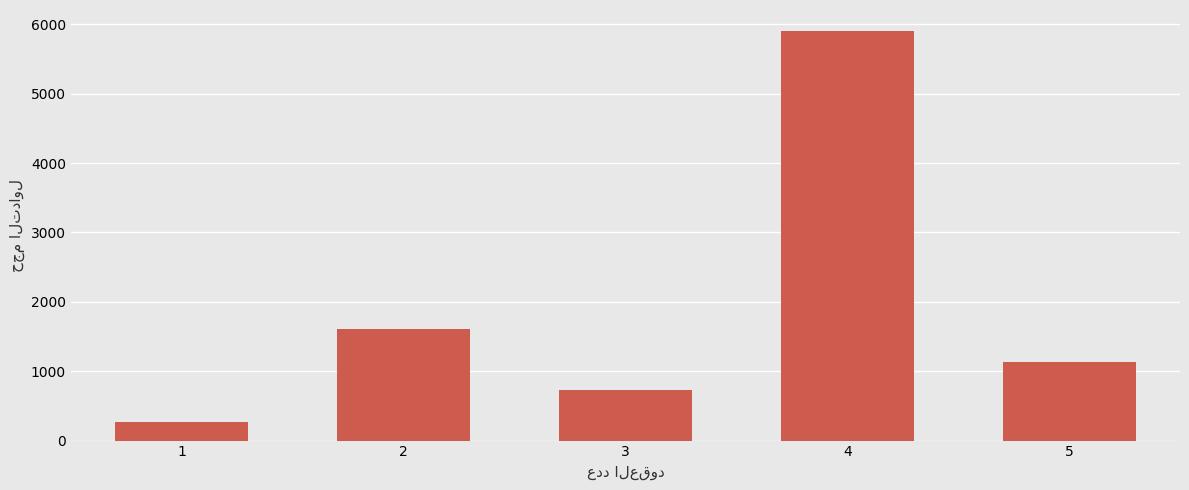

What is the difference between the second highest and second lowest values?

882